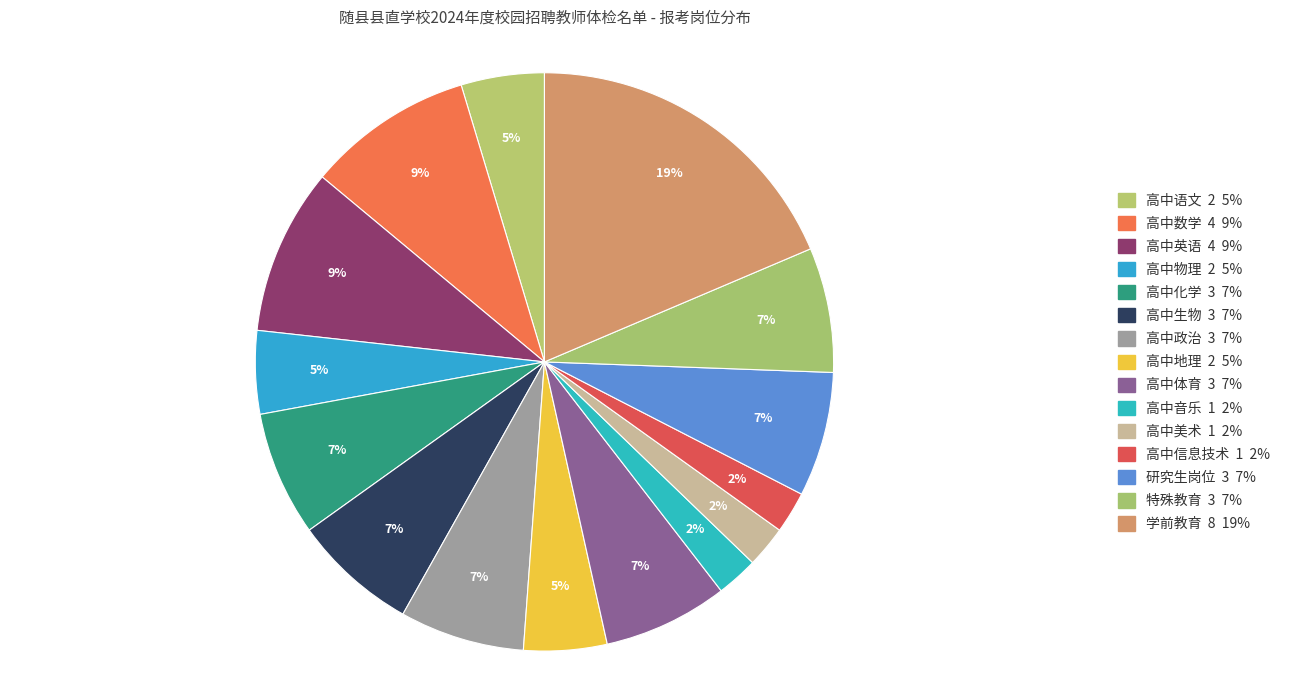

Does any single category account for the majority?

No